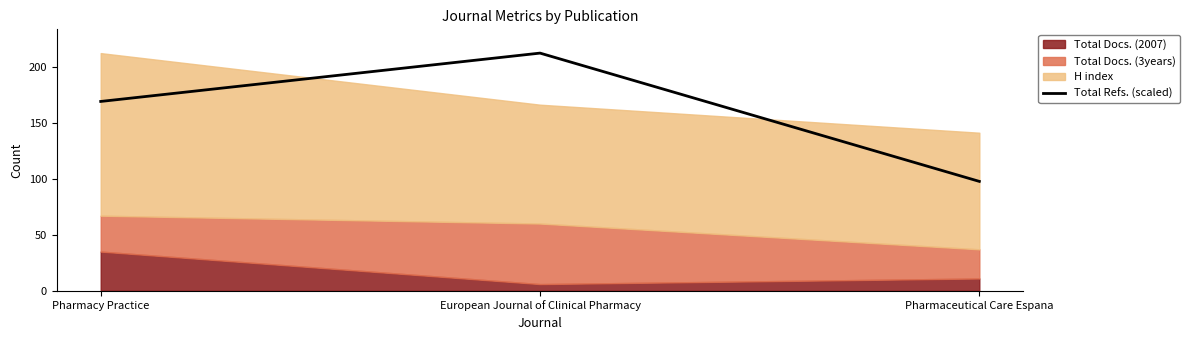

How many lines are shown in the chart?

1